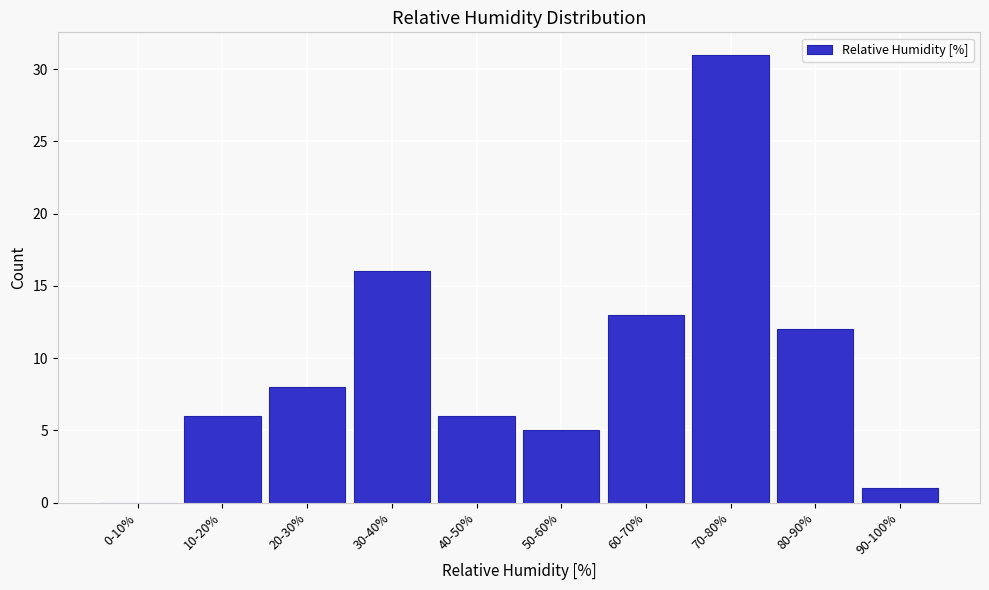

Reading right to left, what are all the values shown in this chart?

90-100%=1	80-90%=12	70-80%=31	60-70%=13	50-60%=5	40-50%=6	30-40%=16	20-30%=8	10-20%=6	0-10%=0